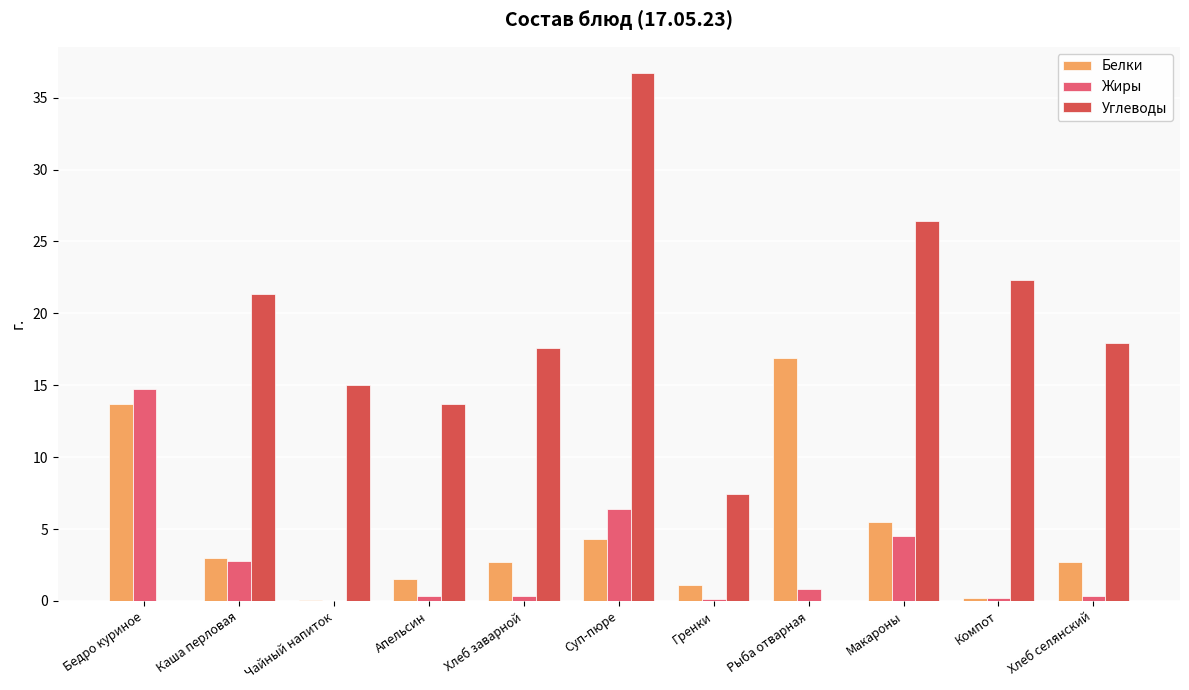

What is the sum of all Белки values?

51.7